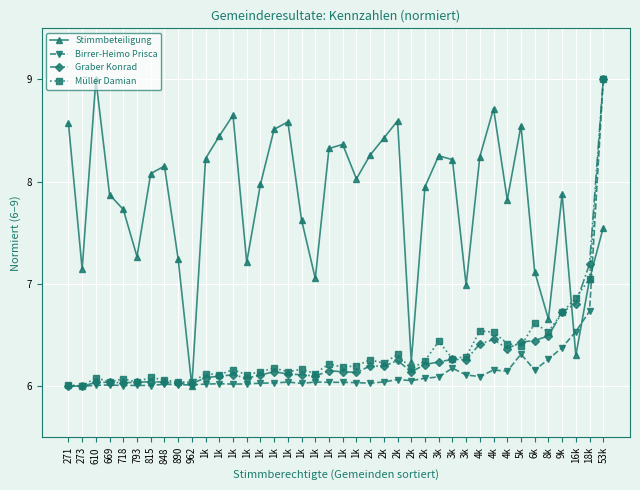

How many data points does each series have?

40